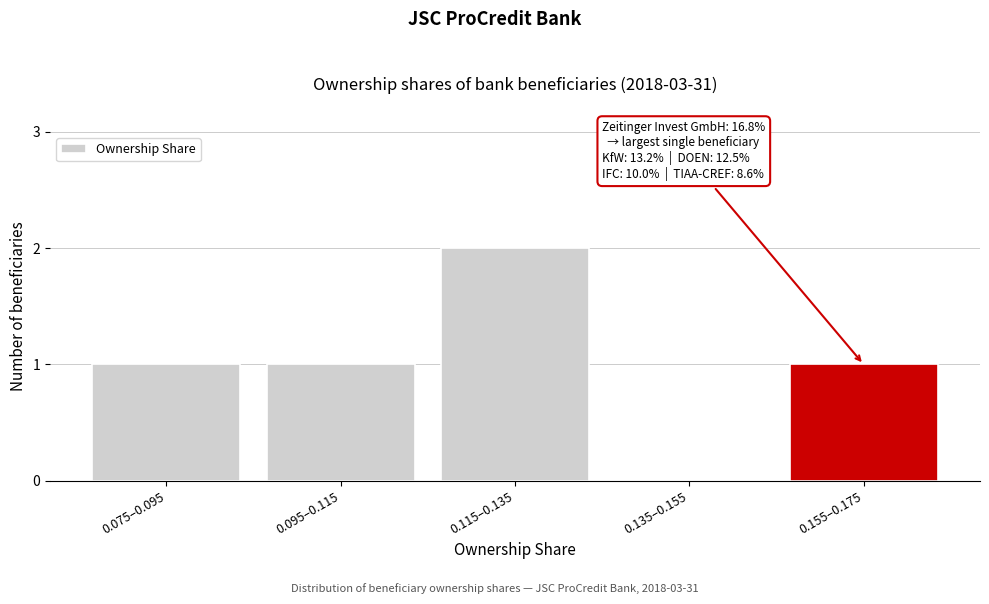

Reading right to left, what are all the values shown in this chart?

0.155–0.175=1	0.135–0.155=0	0.115–0.135=2	0.095–0.115=1	0.075–0.095=1